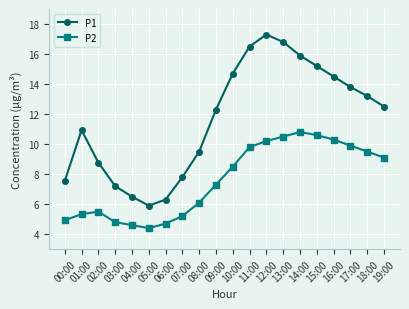

True or false: P2 and P1 cross at least once.

False